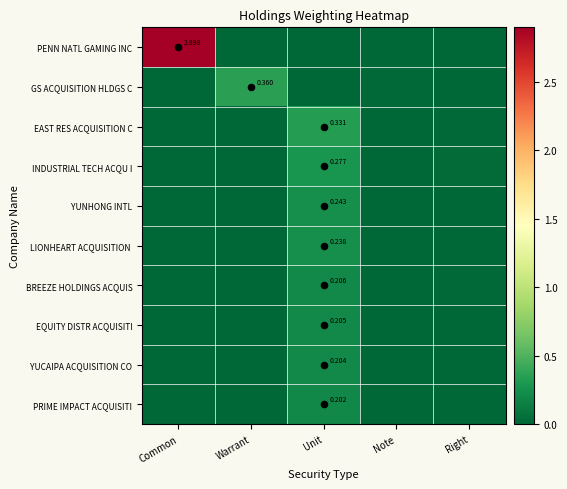

What is the maximum value for EAST RES ACQUISITION C?

0.3